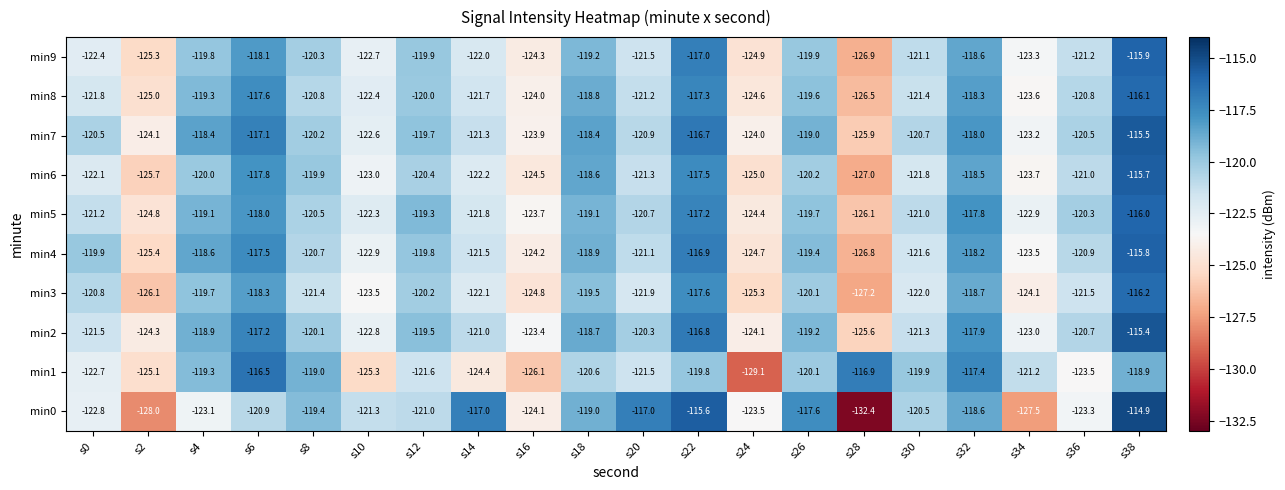

Is it true that min6 equals -121.3 at s20?

True